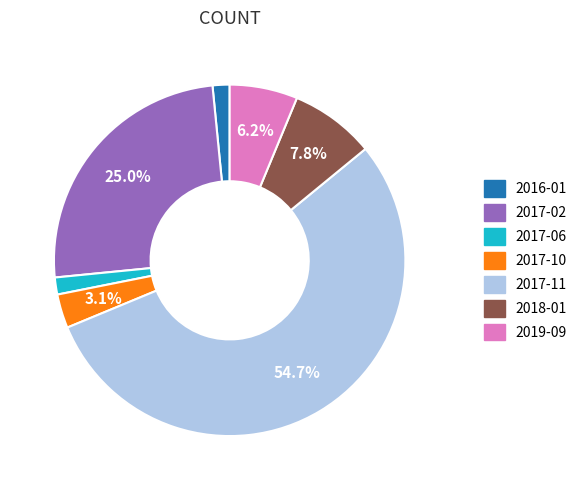

Is there any slice that represents more than half of the pie?

Yes